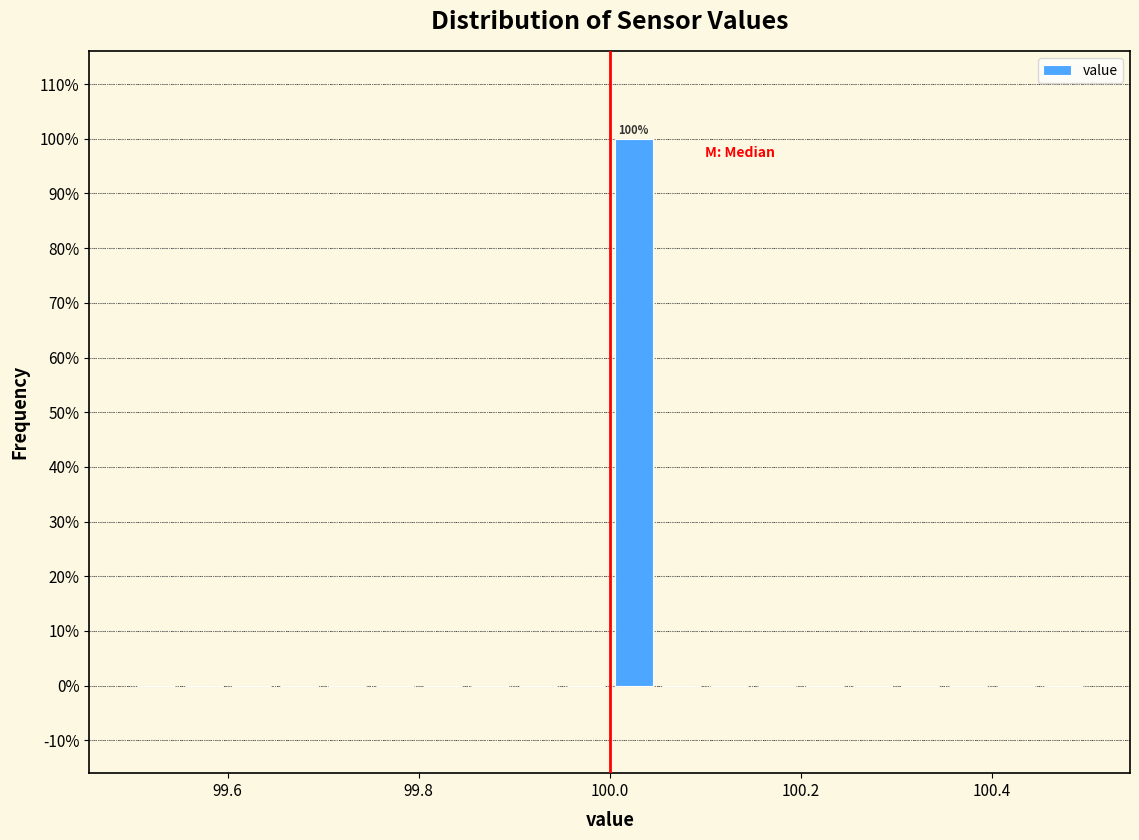

Around what value on the x-axis is the tallest bar? Give the approximate position of its centre, as read against the axis.

100.02